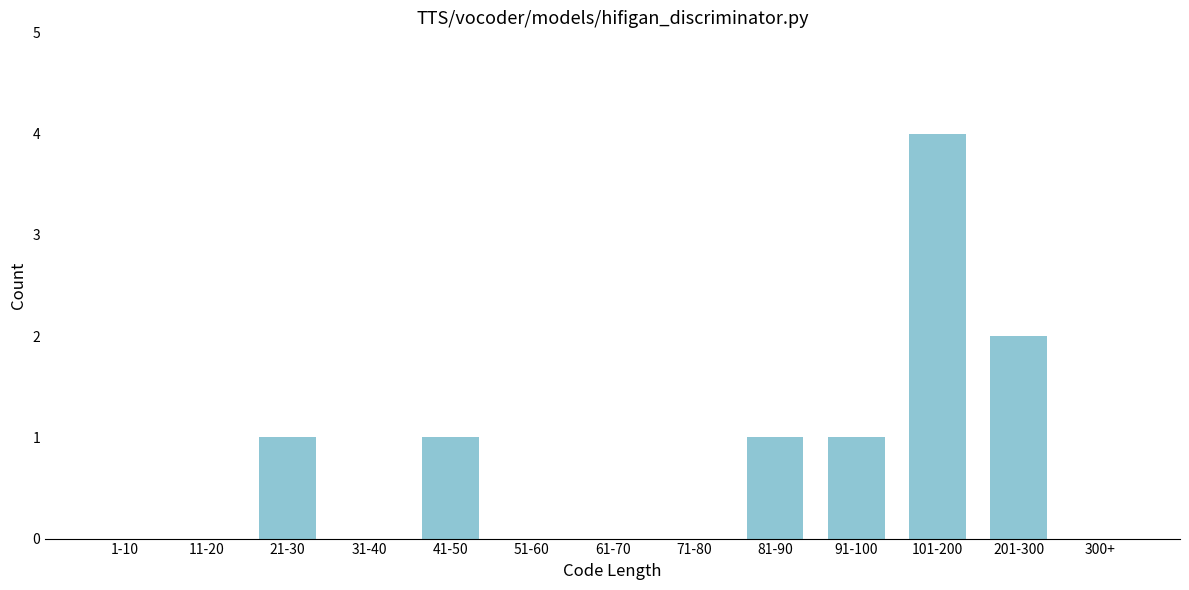

Reading left to right, transcribe all the data shown in this chart.

1-10=0	11-20=0	21-30=1	31-40=0	41-50=1	51-60=0	61-70=0	71-80=0	81-90=1	91-100=1	101-200=4	201-300=2	300+=0